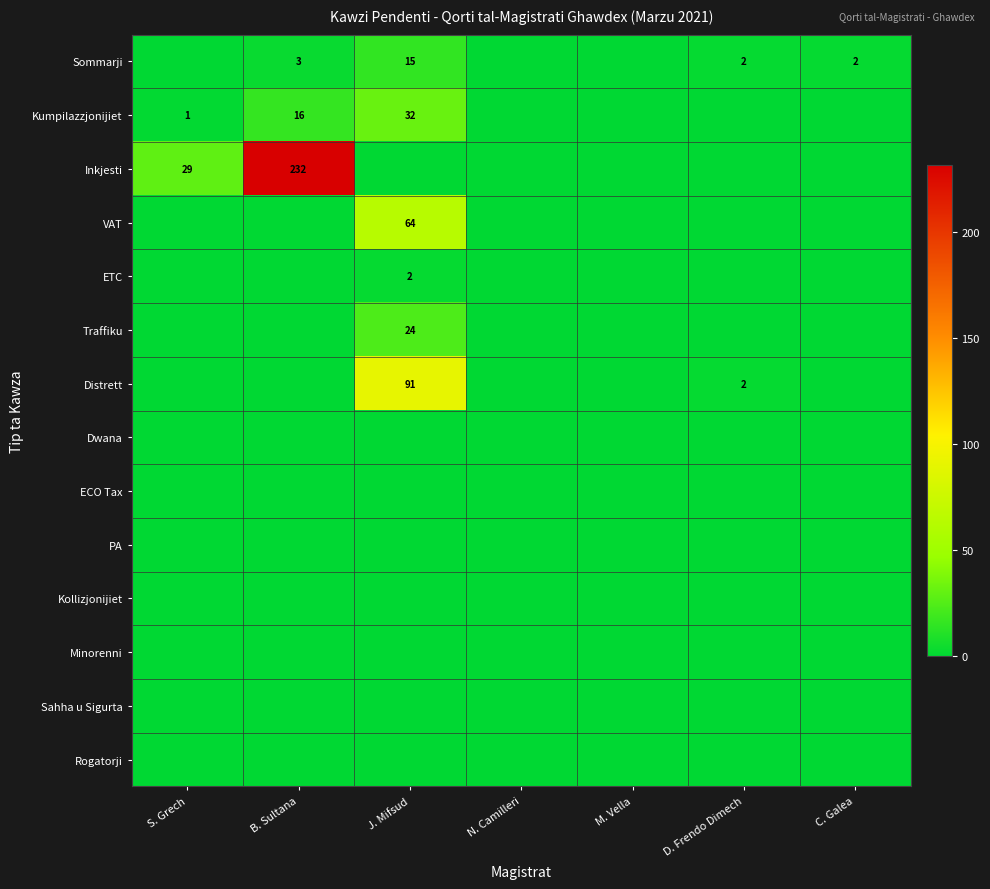

True or false: Sommarji has a value of 8 at J. Mifsud.

False